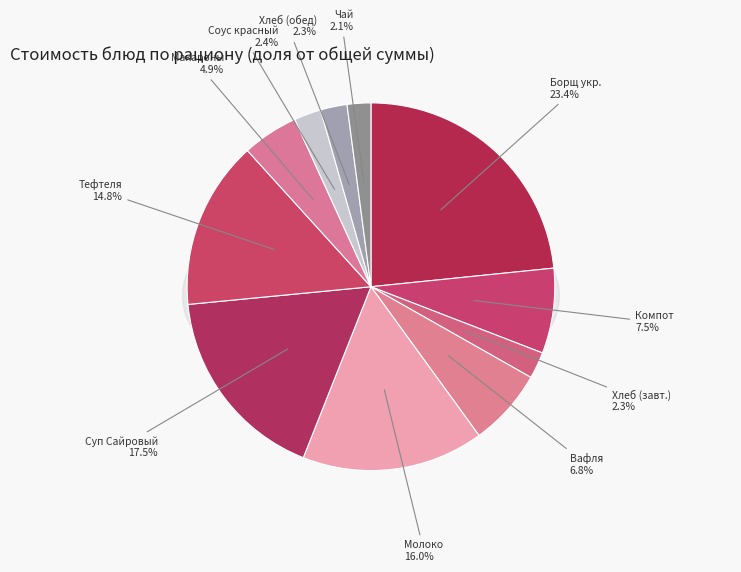

What percentage is the Компот из сухофруктов slice, to the nearest percent?

7%